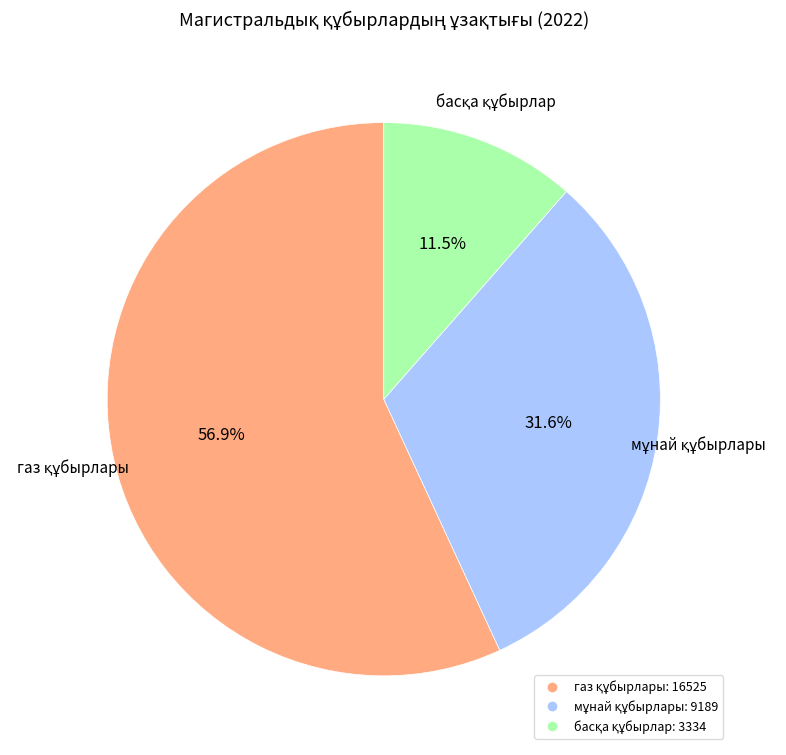

Is there any slice that represents more than half of the pie?

Yes